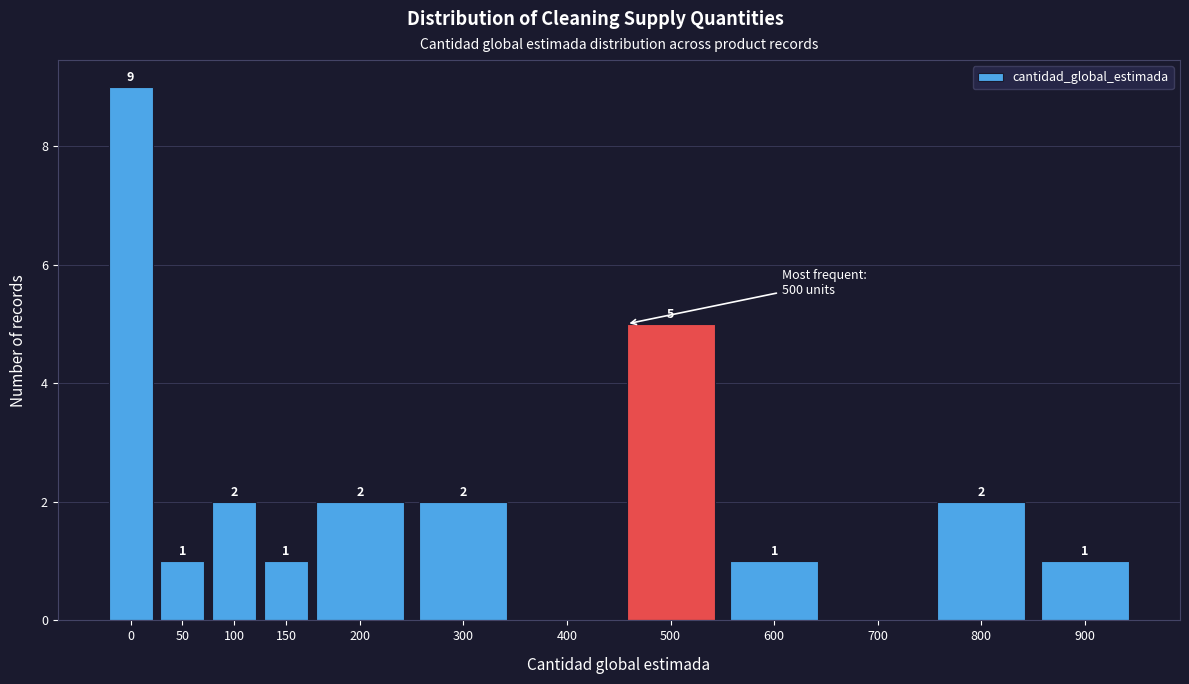

Reading right to left, transcribe all the data shown in this chart.

900=1	800=2	700=0	600=1	500=5	400=0	300=2	200=2	150=1	100=2	50=1	0=9